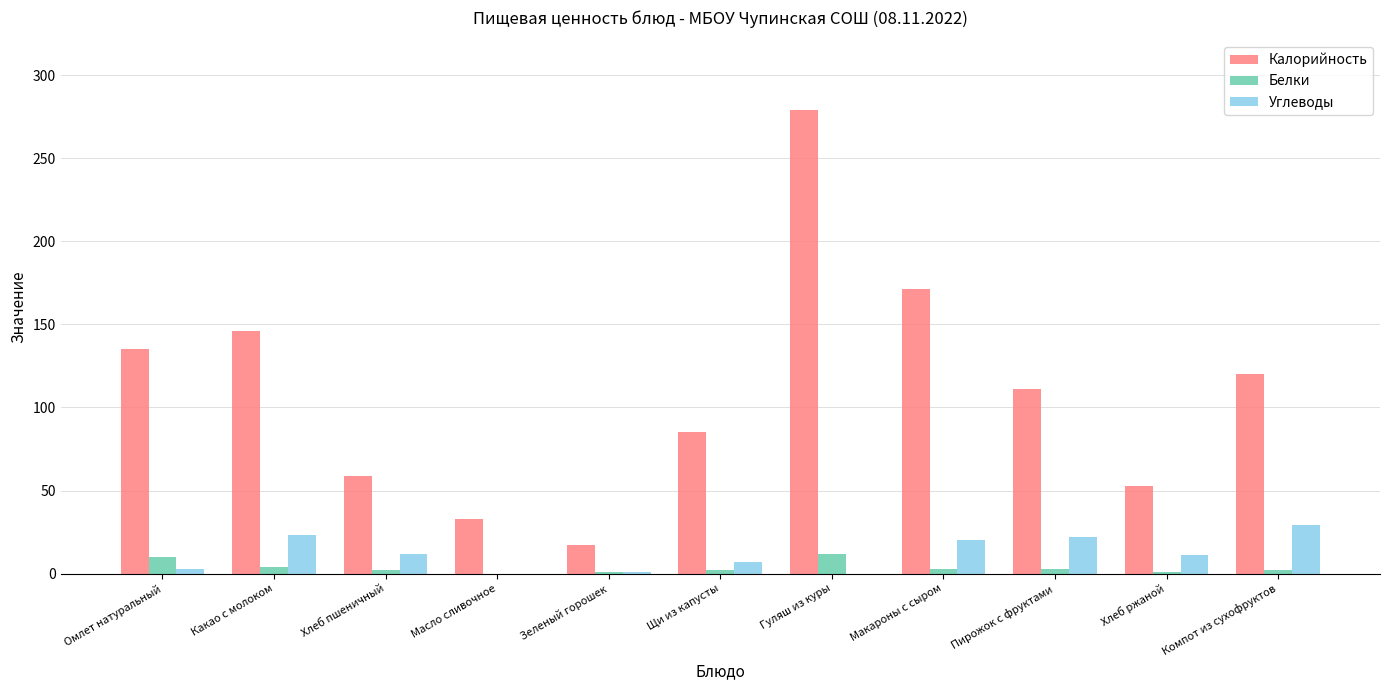

How many distinct data groups are displayed?

3